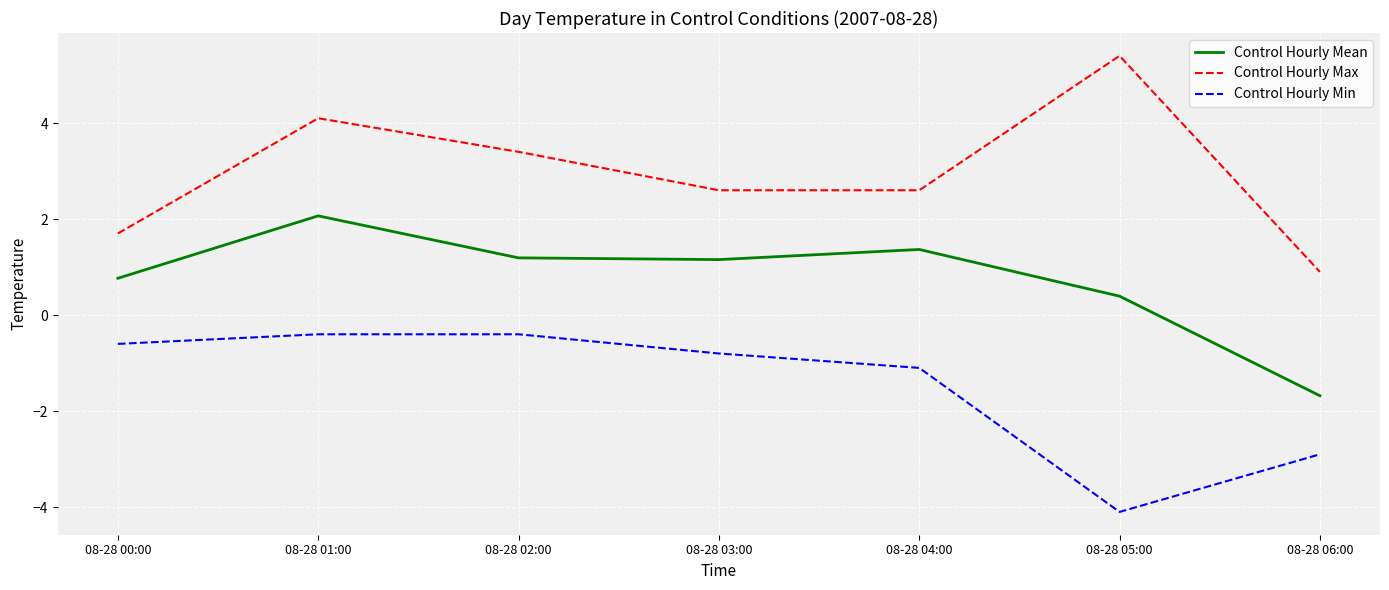

Read the Control Hourly Min value at 08-28 03:00.

-0.8